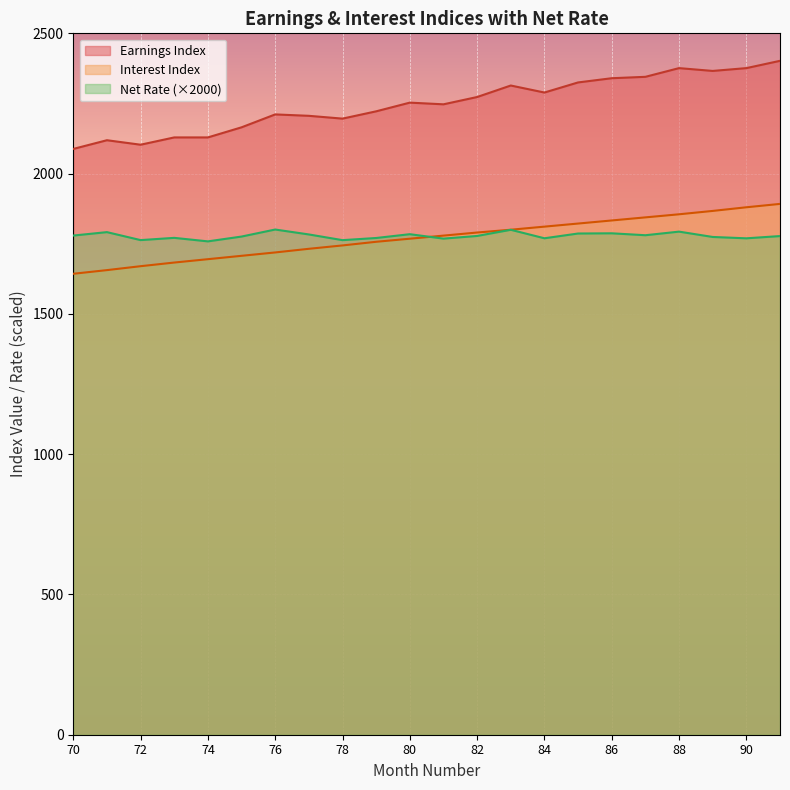

How many lines are shown in the chart?

3